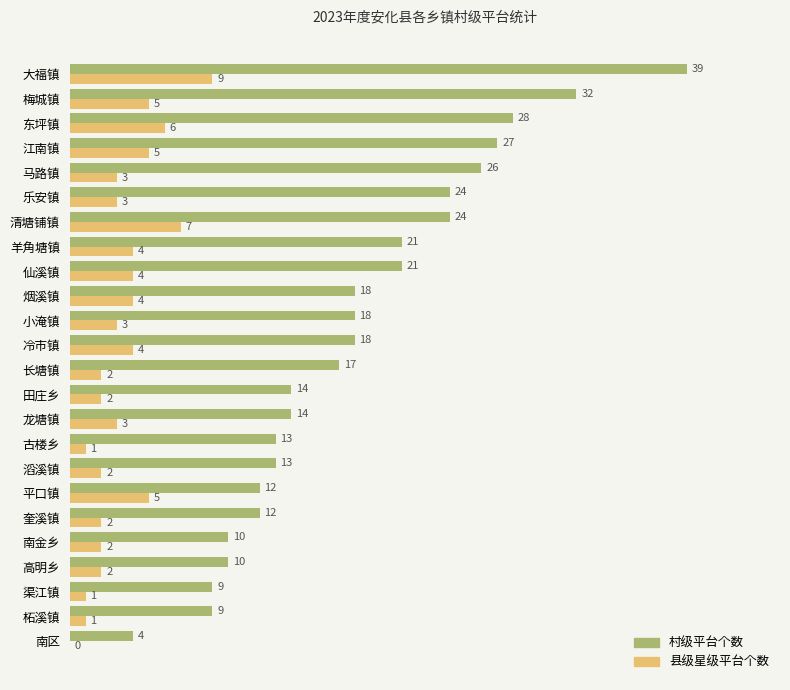

At which category is the sum across all series the highest?

大福镇